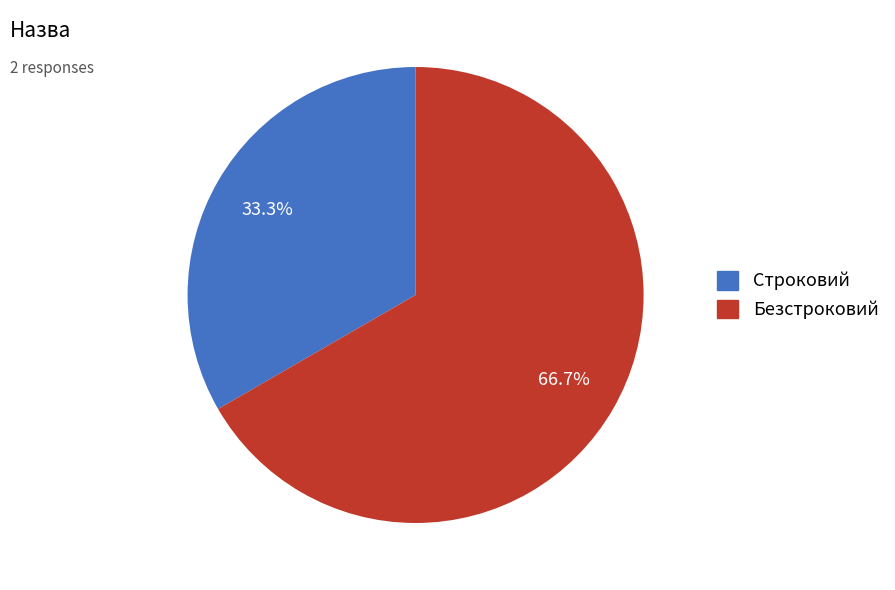

How much of the chart is everything except Безстроковий?

33.3%